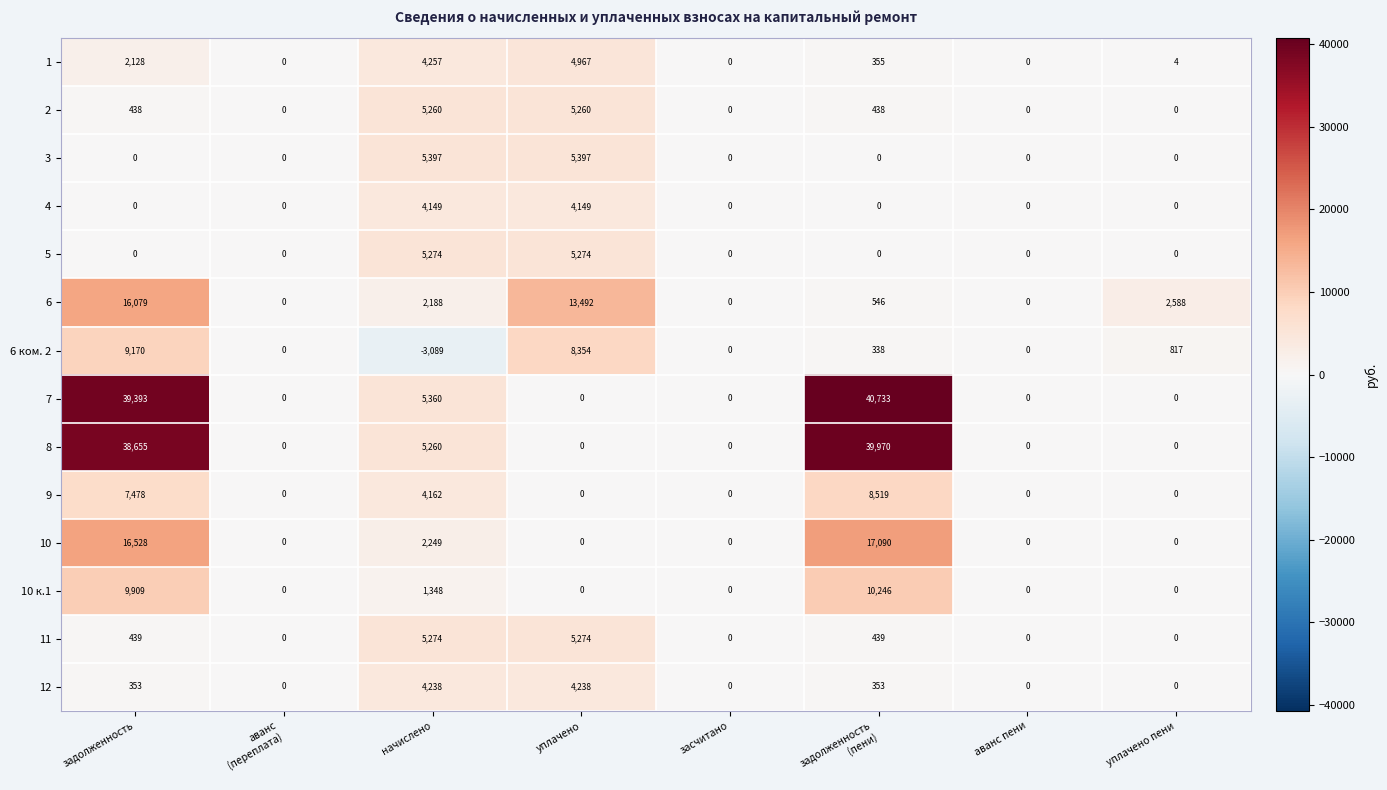

Is it true that 2 equals 5260 at уплачено?

True